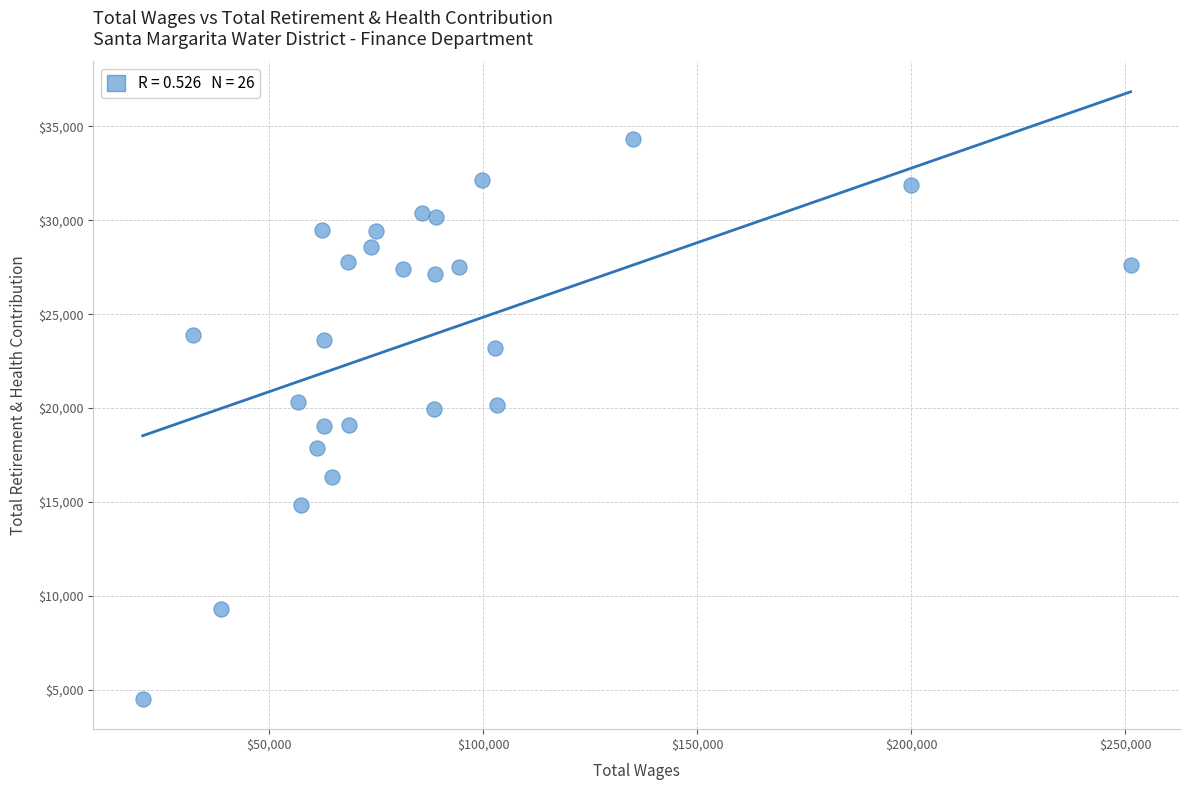

What is the range of X values (max minus min)?

230829